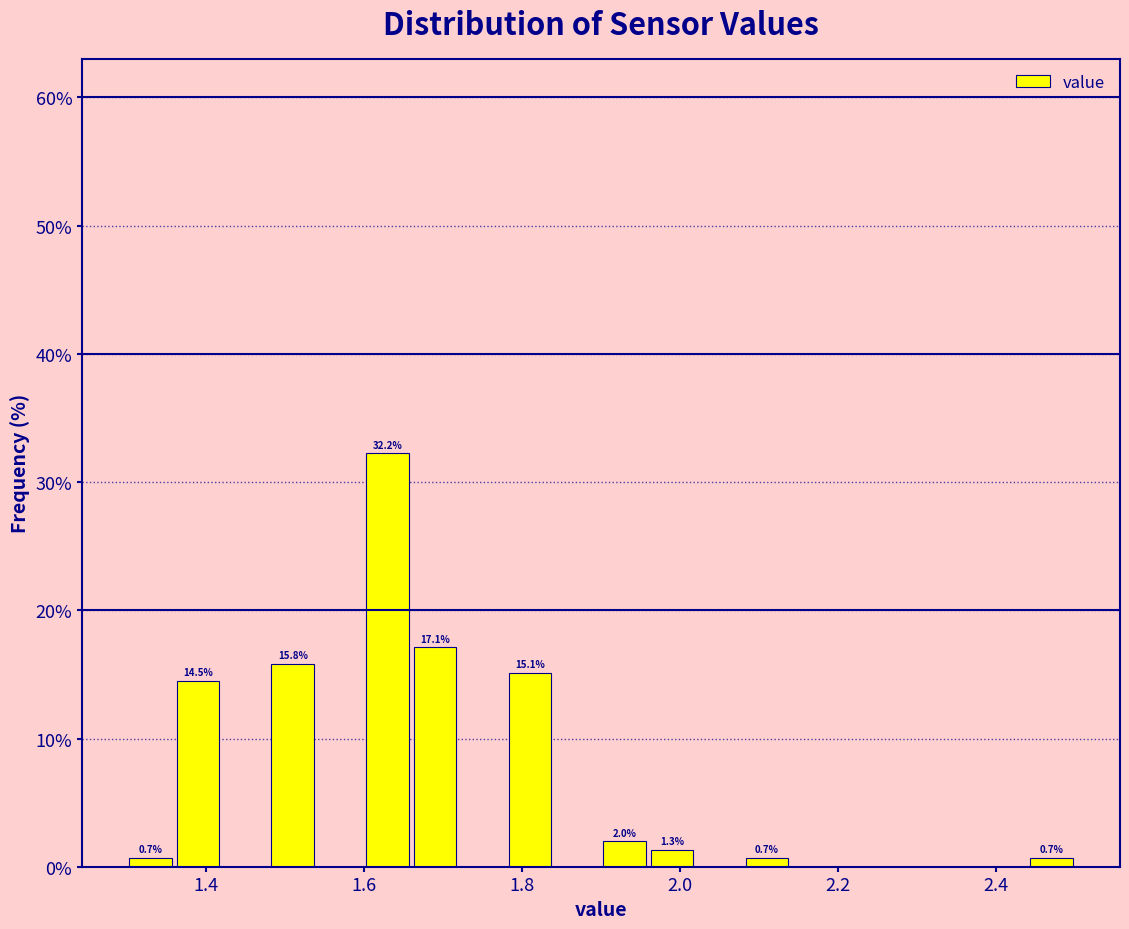

Around what value on the x-axis is the tallest bar? Give the approximate position of its centre, as read against the axis.

1.64